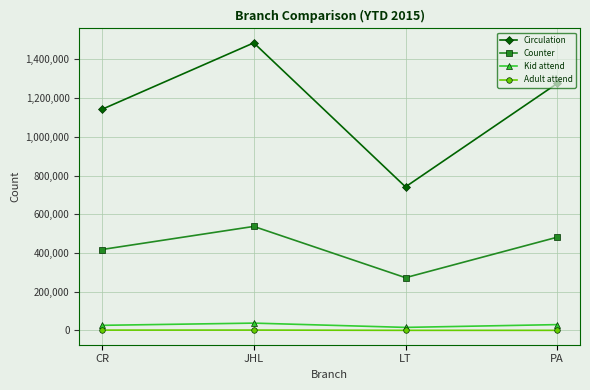

Which series has the largest range (max minus min)?

Circulation